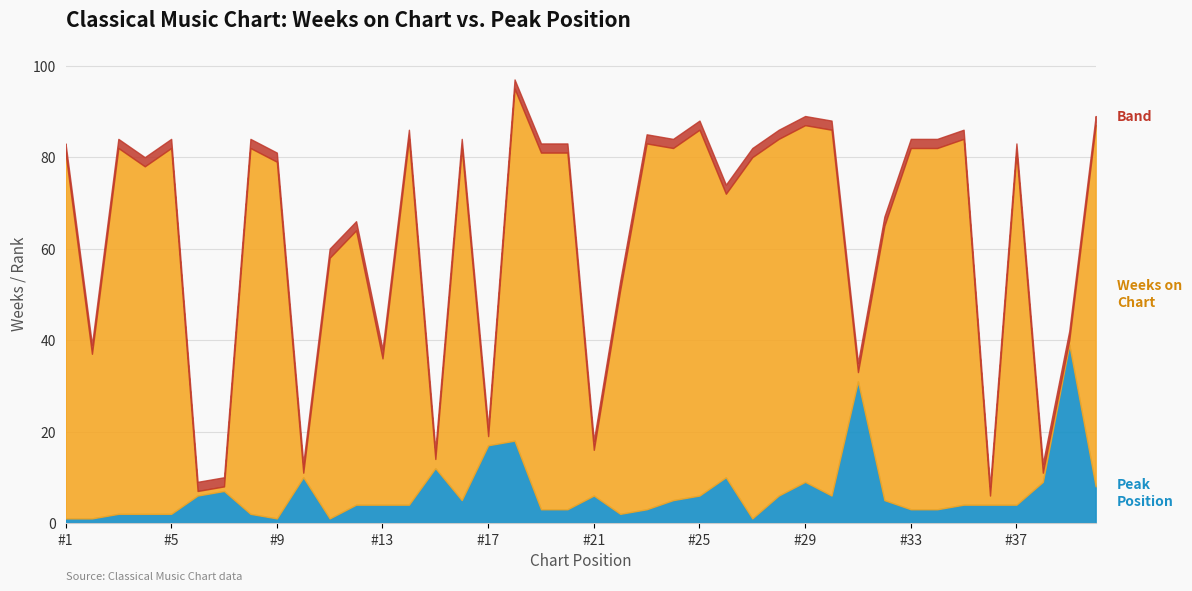

What is the difference between the maximum and minimum values in the Weeks on Chart series?

79